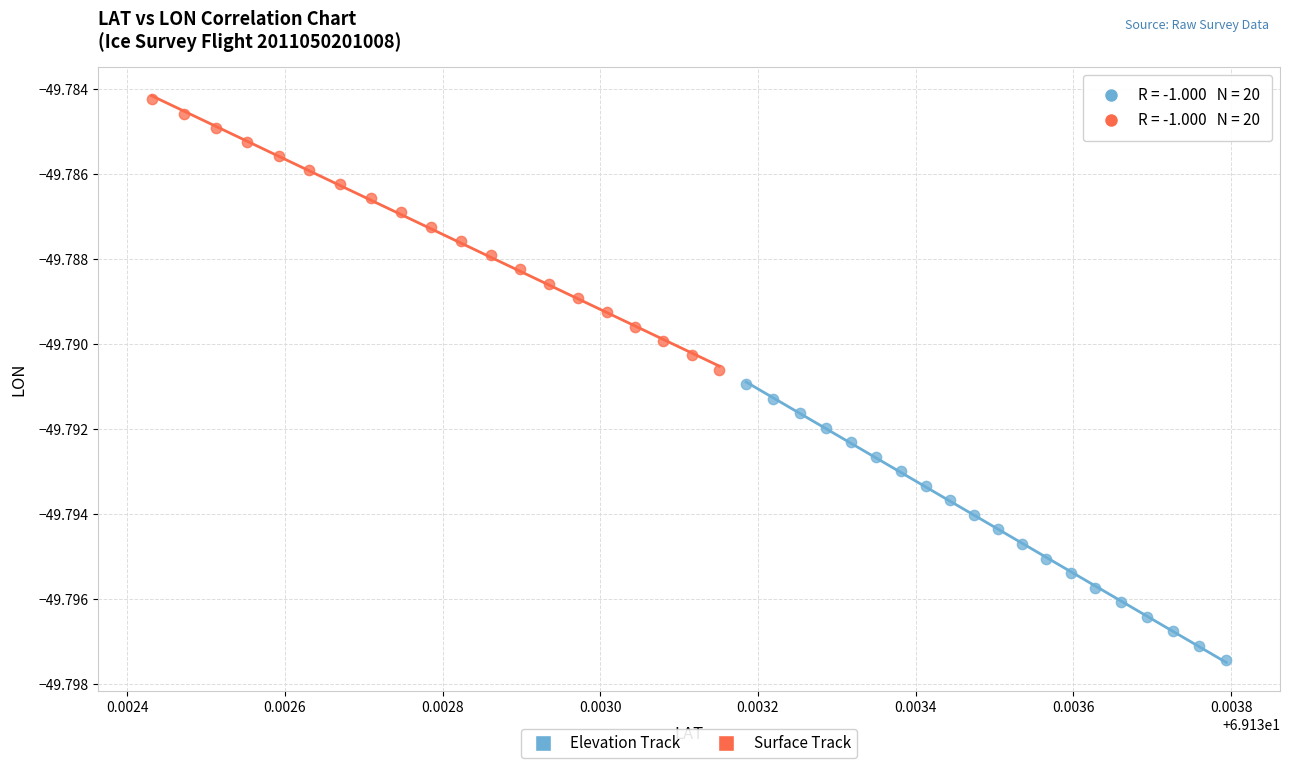

Which series contains the highest Y value?

Surface Track